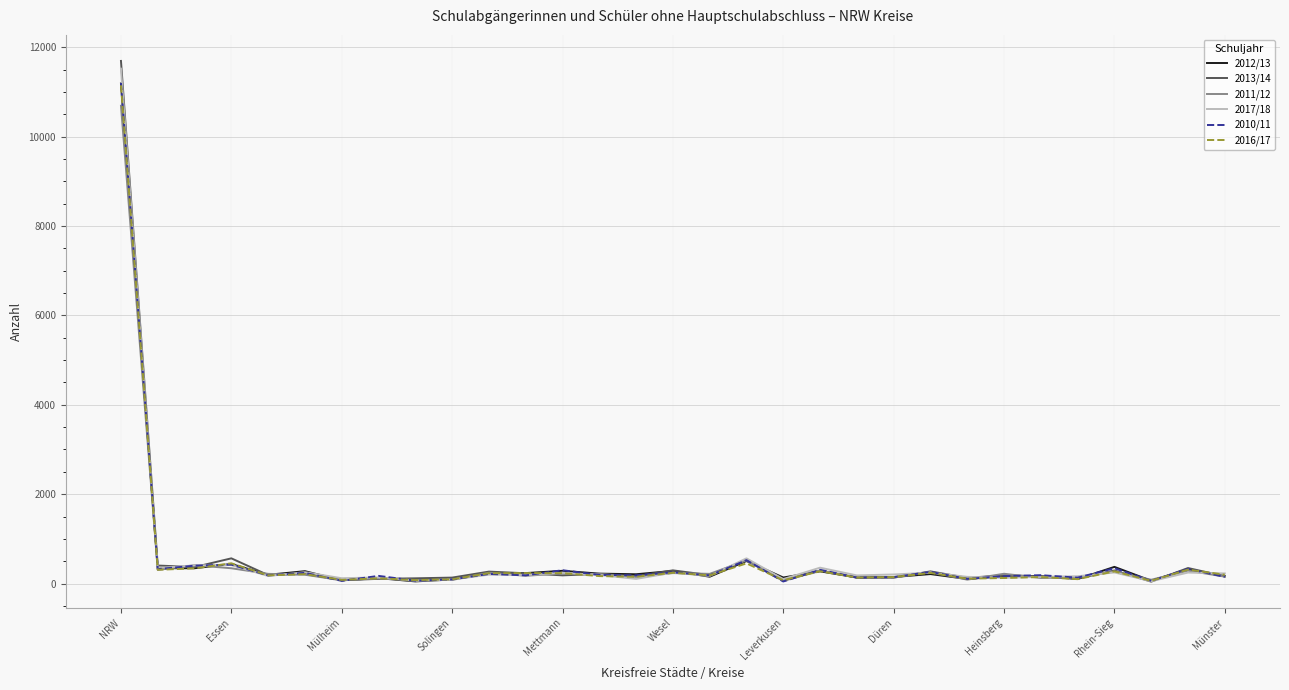

What are all the series names shown in the legend?

2012/13, 2013/14, 2011/12, 2017/18, 2010/11, 2016/17